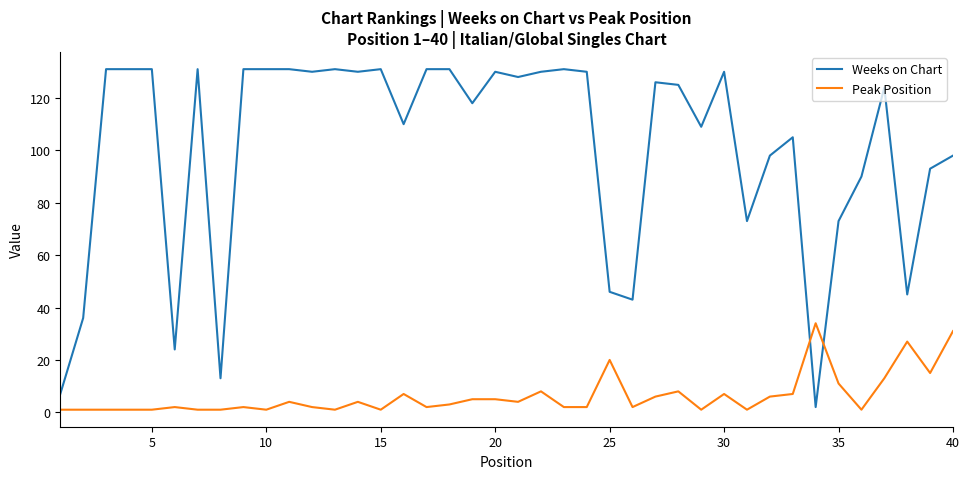

Which series has the largest total across all categories?

Weeks on Chart